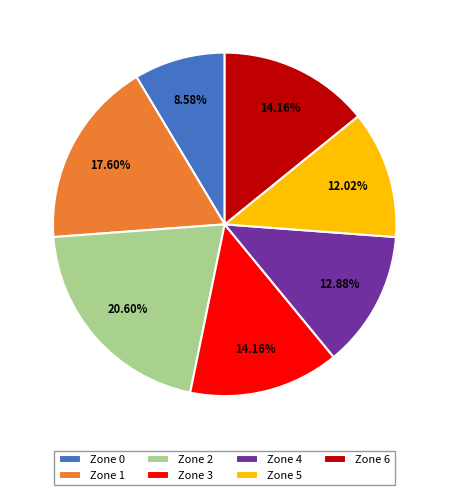

What is the ratio of the value at Zone 5 to the value at Zone 6?

0.8